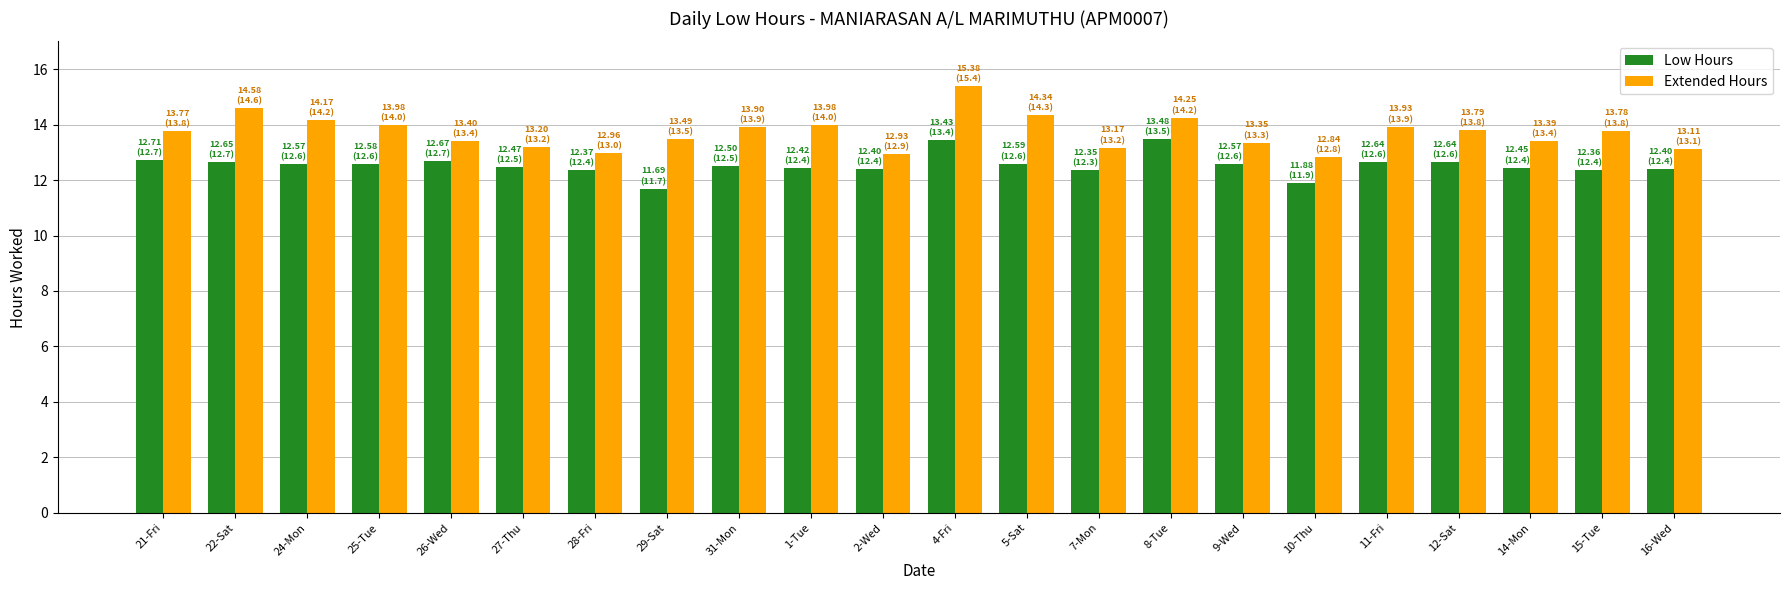

How many groups of bars are there?

22